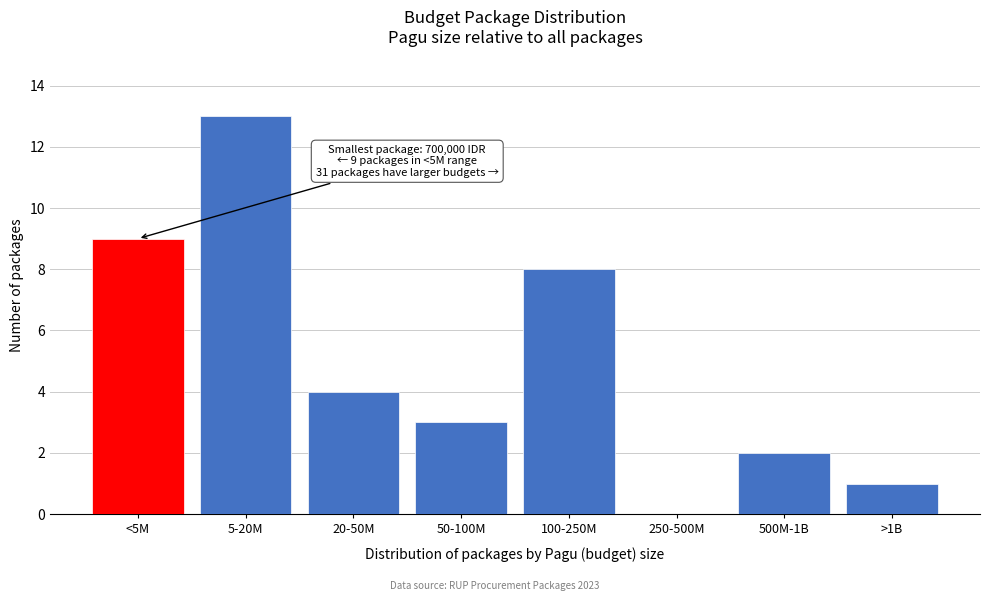

Reading left to right, extract all data points from this chart.

<5M=9	5-20M=13	20-50M=4	50-100M=3	100-250M=8	250-500M=0	500M-1B=2	>1B=1